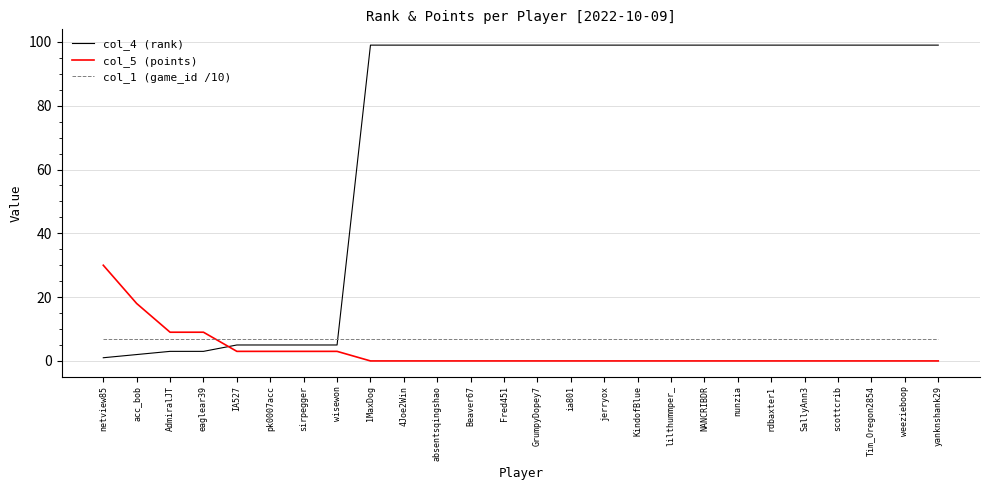

Which category has the highest value in the col_5 (points) series?

netview85